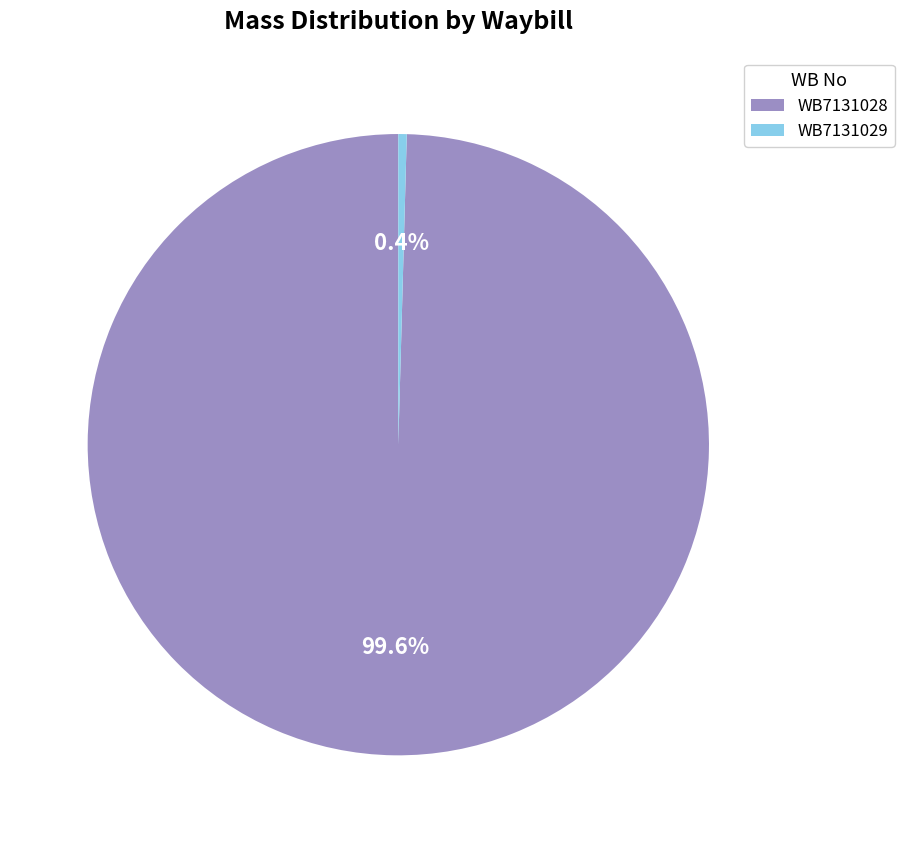

Which category has the smallest portion of the pie?

WB7131029